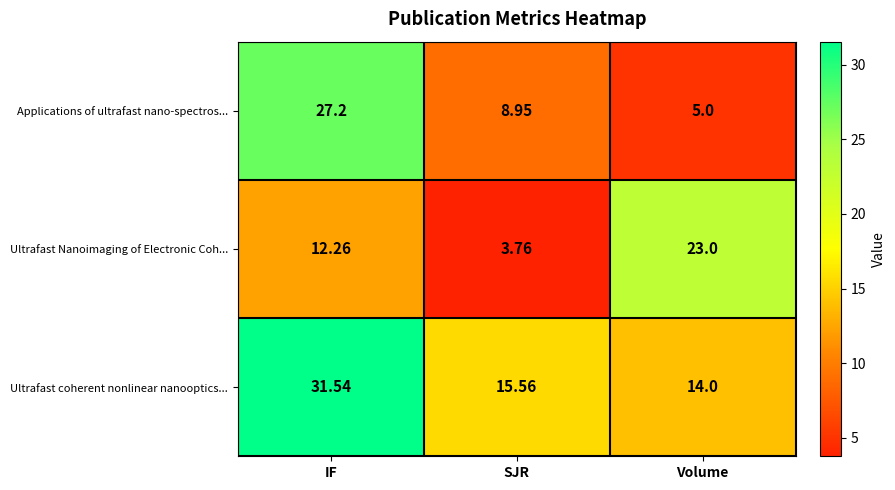

Rank the series by their maximum value, from lowest to highest.

Ultrafast Nanoimaging of Electronic Coh..., Applications of ultrafast nano-spectros..., Ultrafast coherent nonlinear nanooptics...